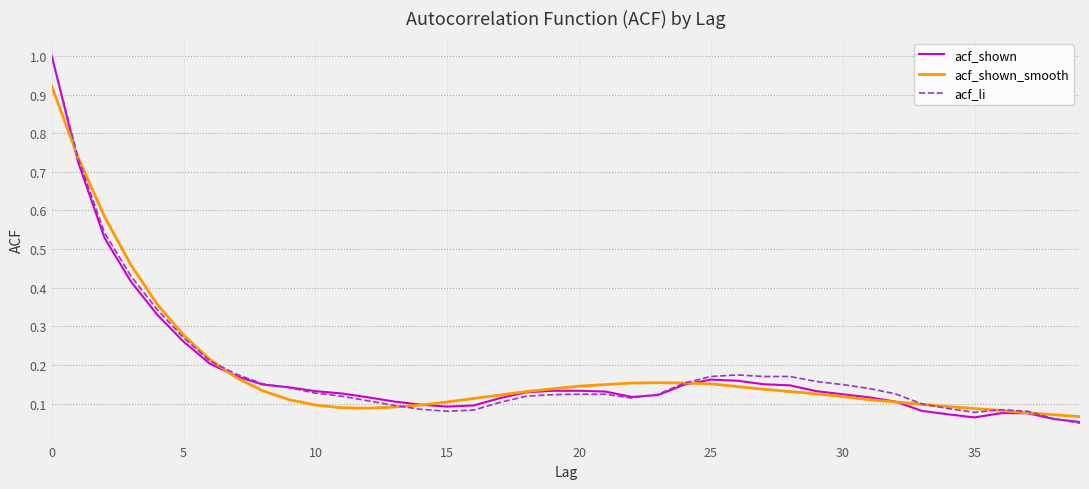

In acf_shown, how many points are lower than both neighbors (excluding endpoints)?

3